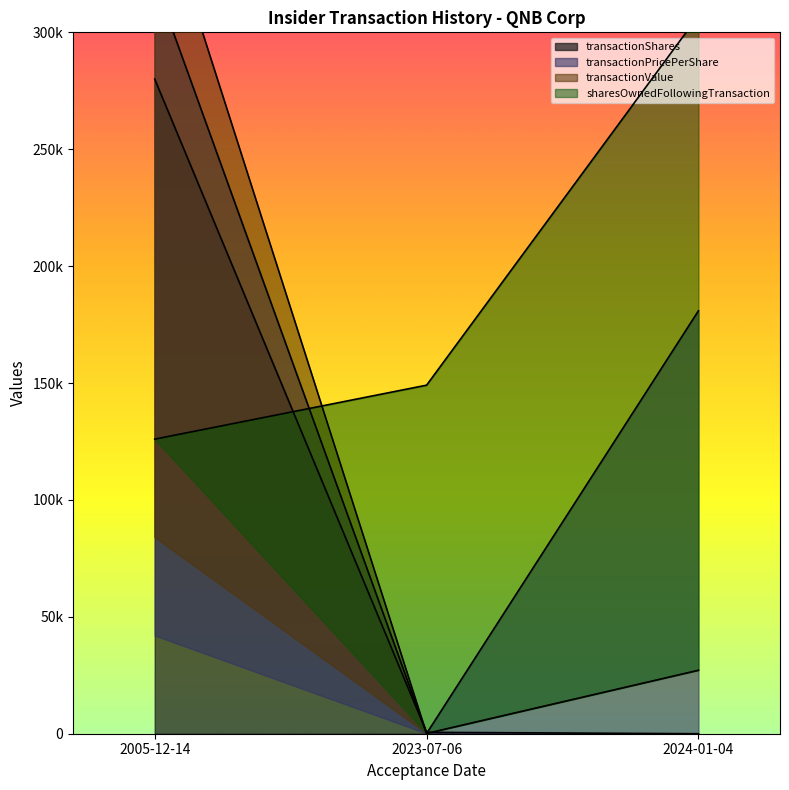

What is the greatest value displayed?

364000.0